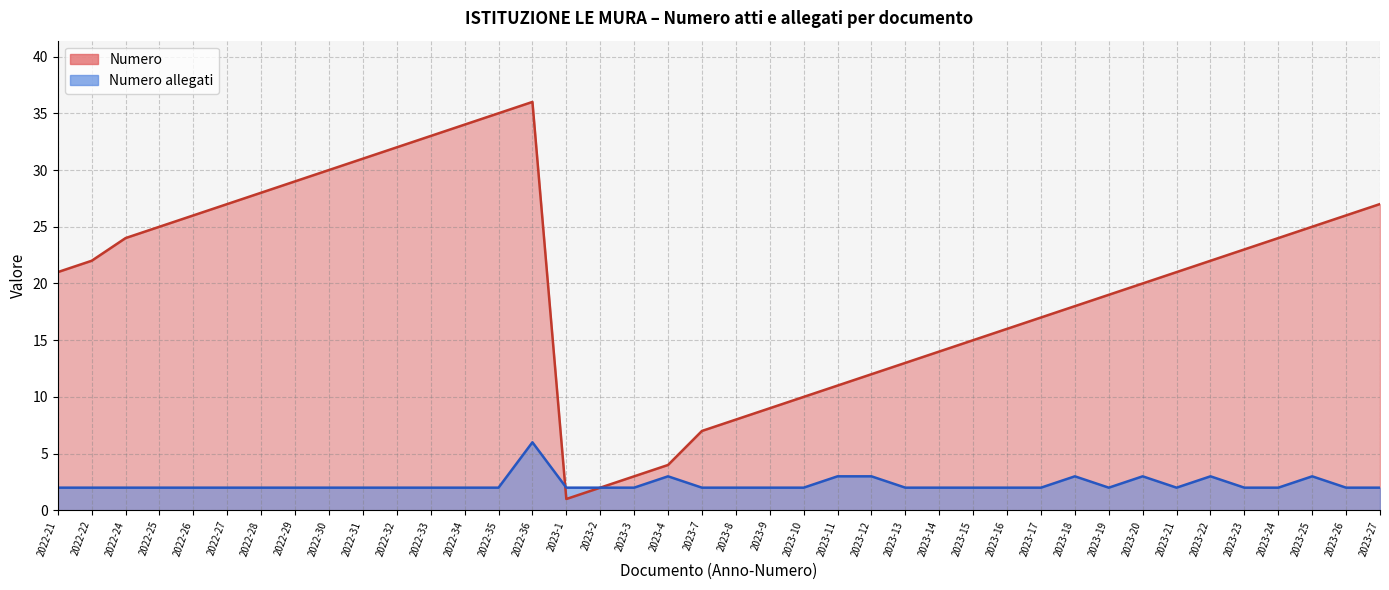

How many data points does each series have?

40